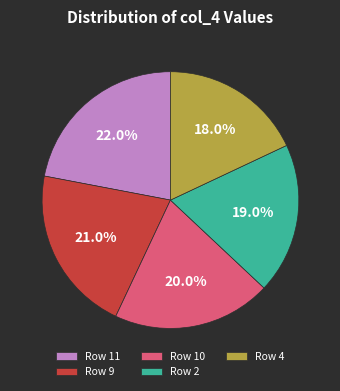

Between Row 9 and Row 4, which is larger?

Row 9